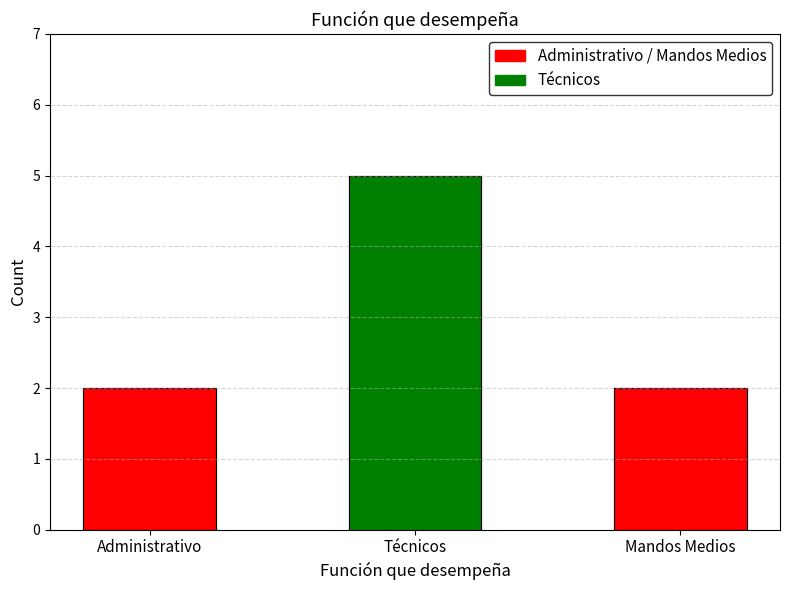

Is it true that the value at Administrativo is 1?

False